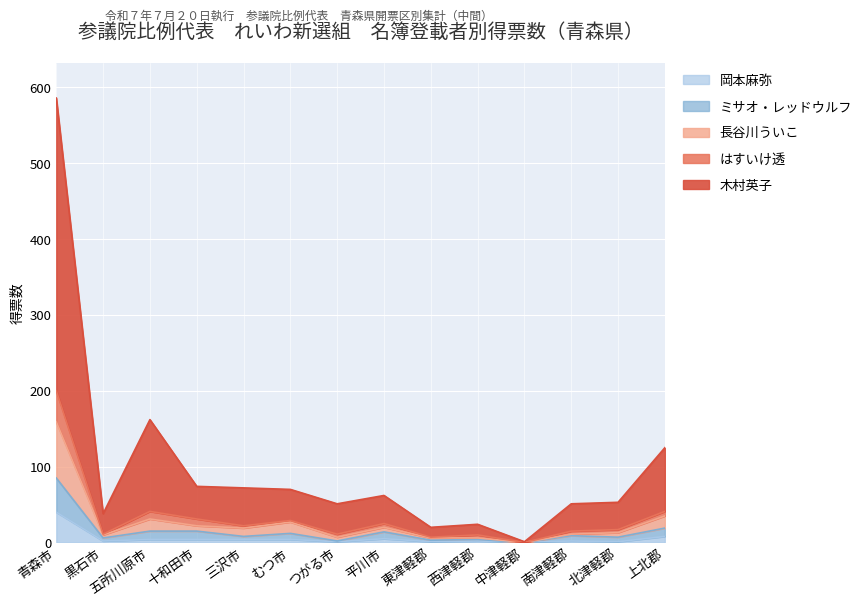

How many lines are shown in the chart?

5